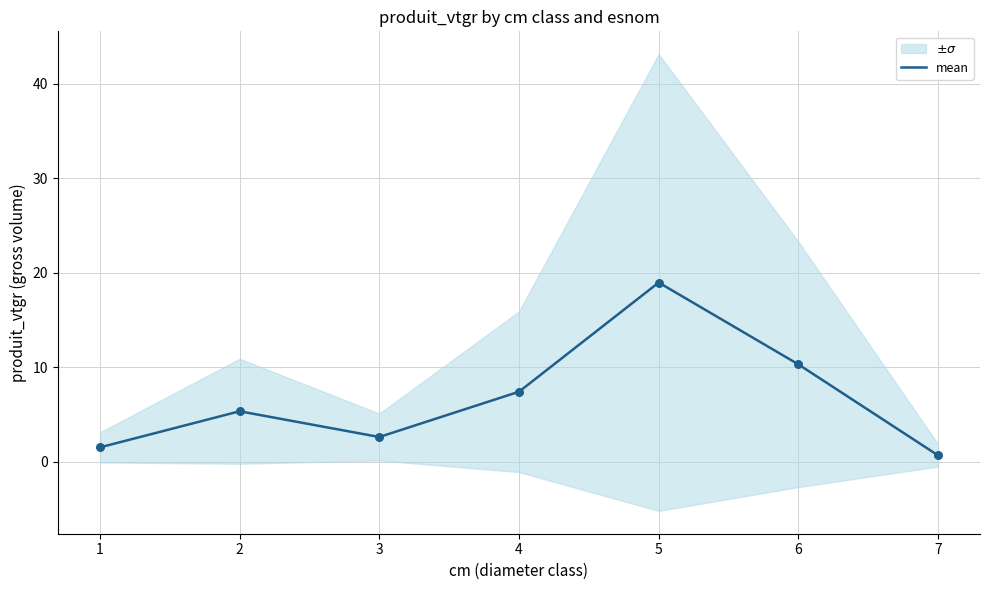

Approximately how many times larger is the value at 4 compared to 6?

0.7